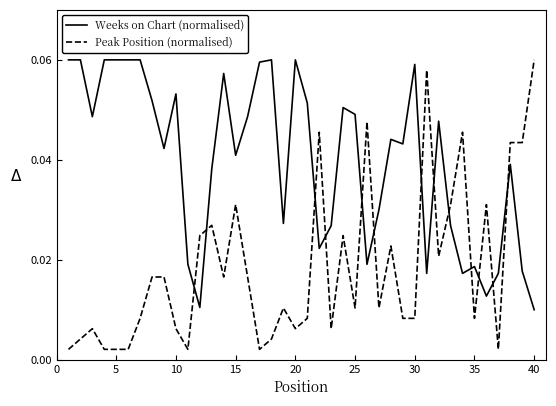

Which series has the largest total across all categories?

Weeks on Chart (normalised)